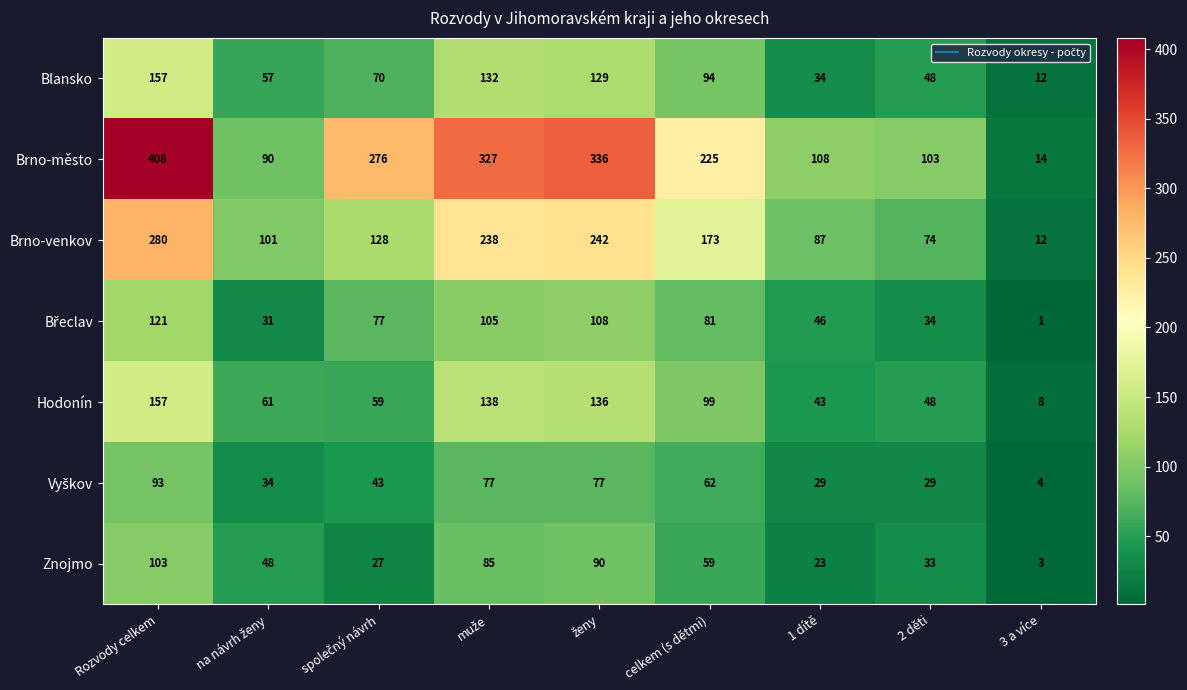

How many data points does each series have?

9